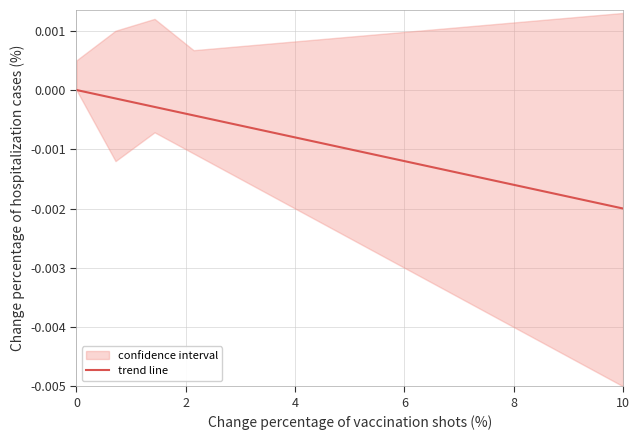

True or false: there are more than 2 points higher than both neighbors.

False